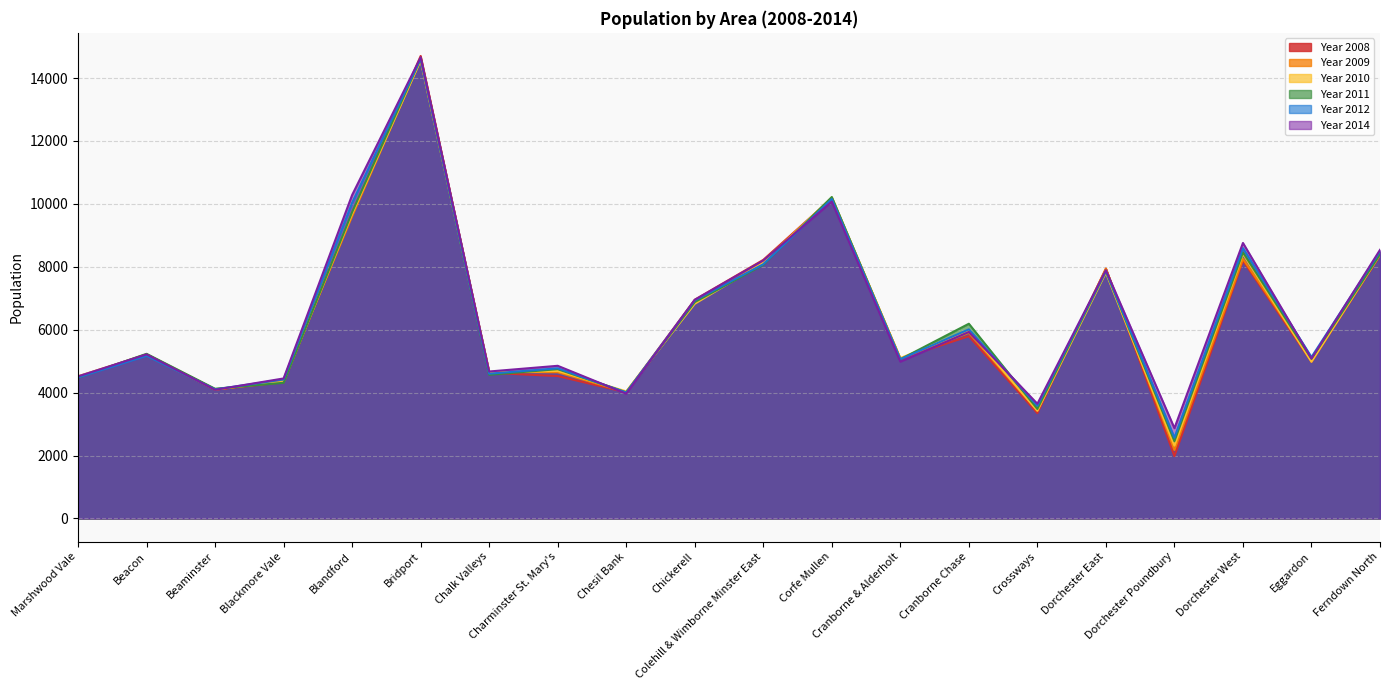

Reading right to left, transcribe all the data shown in this chart.

Year 2008: 8360	4978	8197	1982	7944	3349	5794	5081	10179	8220	6953	4010	4527	4630	14702	9662	4330	4097	5211	4489
Year 2009: 8461	5035	8253	2176	7938	3428	5899	5077	10165	8182	6873	4015	4648	4659	14584	9610	4384	4094	5202	4520
Year 2010: 8385	4979	8409	2314	7817	3424	5969	5099	10205	8128	6825	4040	4691	4637	14560	9684	4344	4111	5221	4501
Year 2011: 8396	5077	8458	2456	7859	3481	6190	5060	10218	8063	6878	4010	4746	4568	14616	9739	4313	4123	5234	4476
Year 2012: 8488	5130	8592	2568	7871	3581	6011	5062	10154	8082	6933	4002	4774	4603	14611	10037	4418	4104	5171	4482
Year 2014: 8539	5081	8758	2870	7893	3645	5929	4985	10072	8200	6951	3967	4853	4672	14660	10283	4451	4090	5217	4516